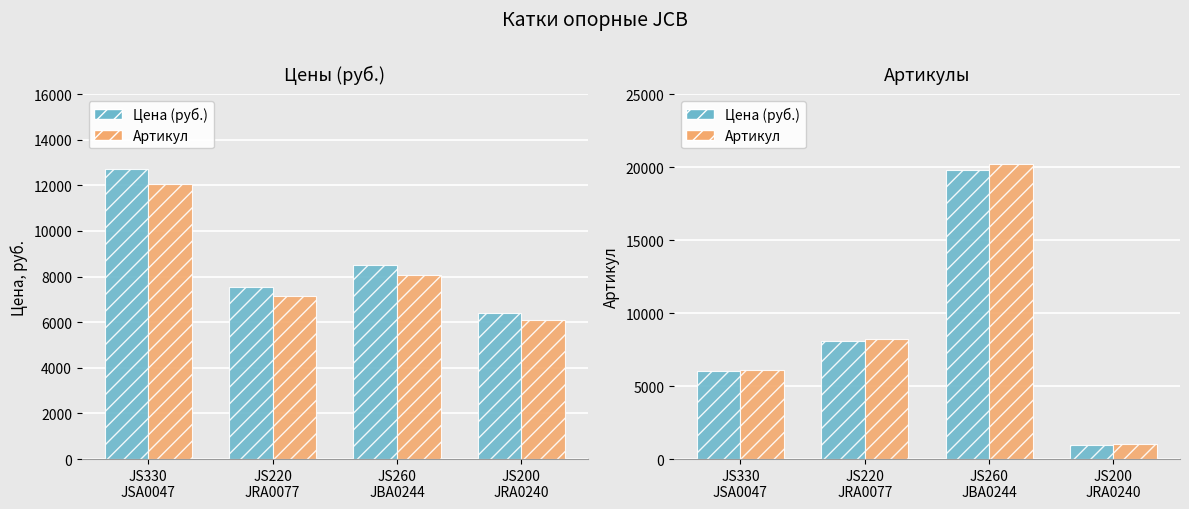

How many categories are shown in the chart?

4